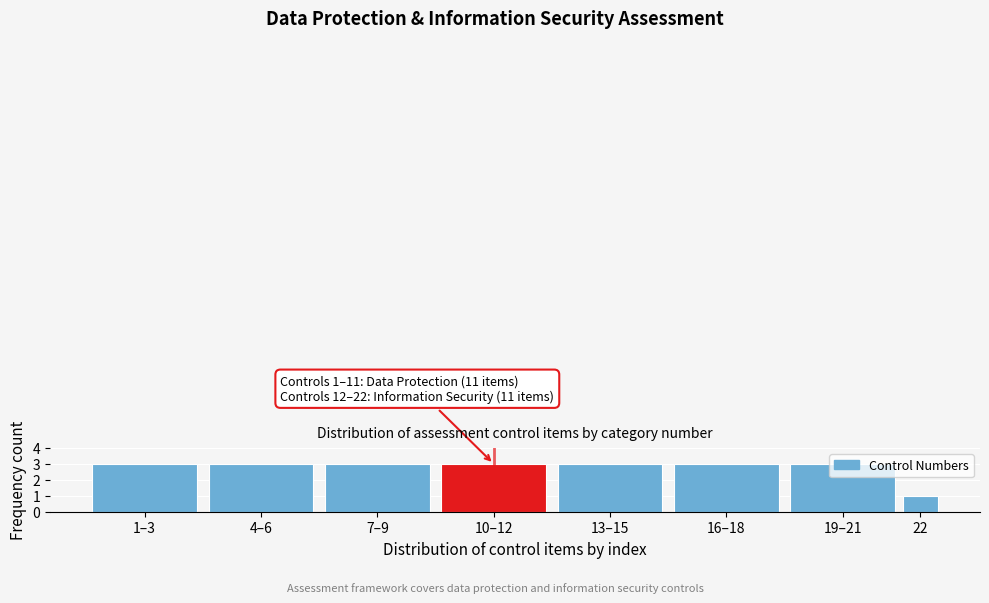

Which has a higher value, 19–21 or 22?

19–21